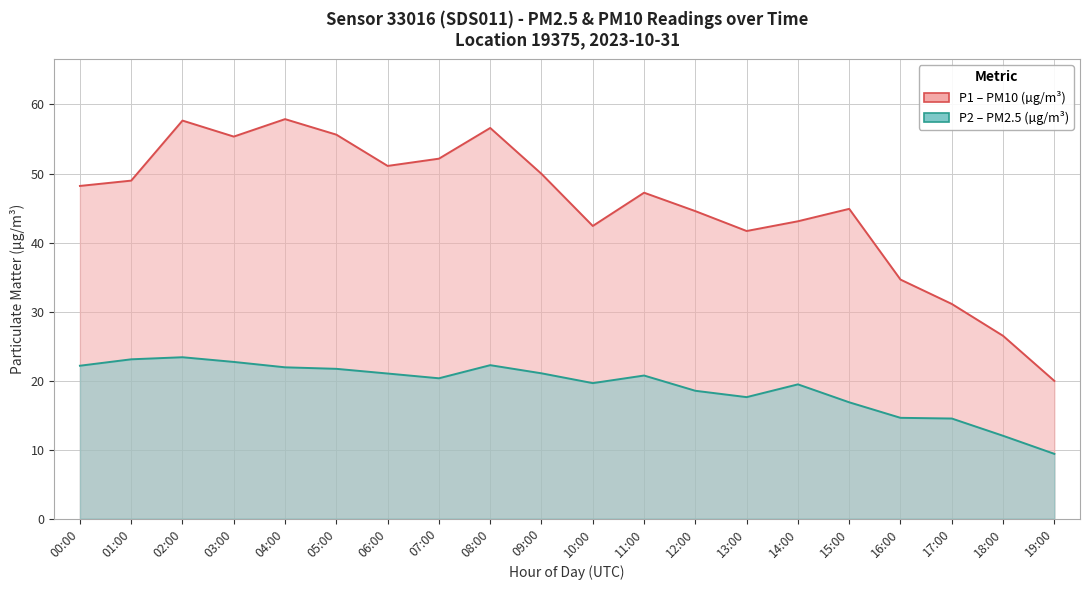

Which series has the largest total across all categories?

P1